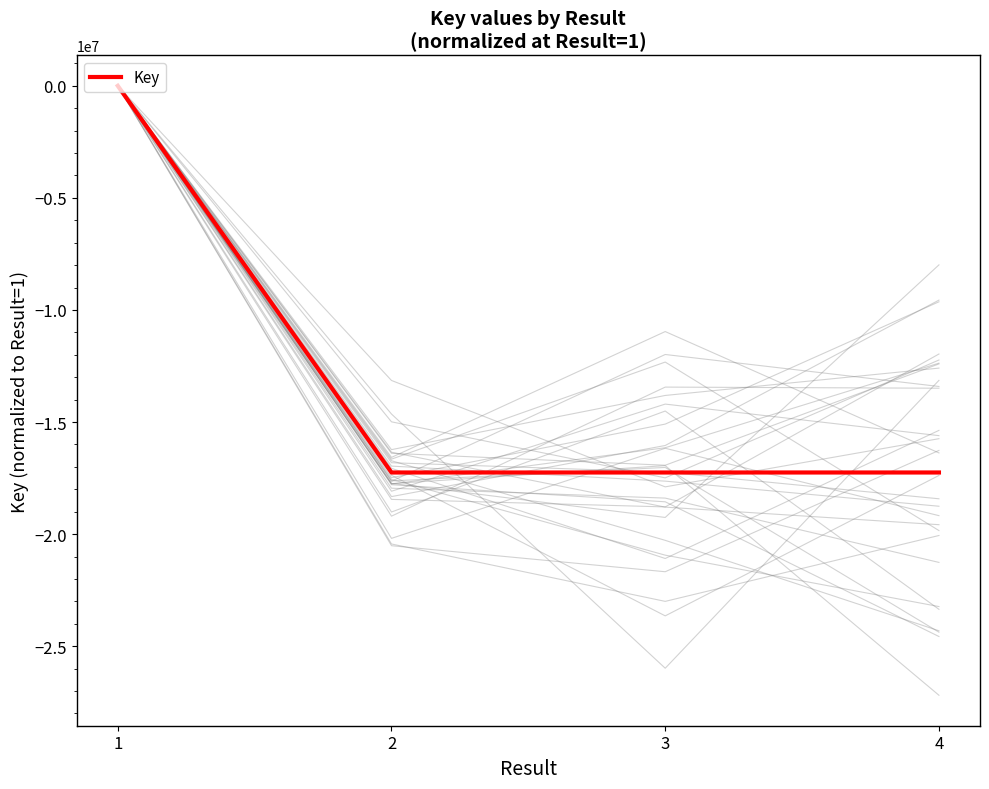

List the labels in order of value, largest first.

1, 4, 3, 2